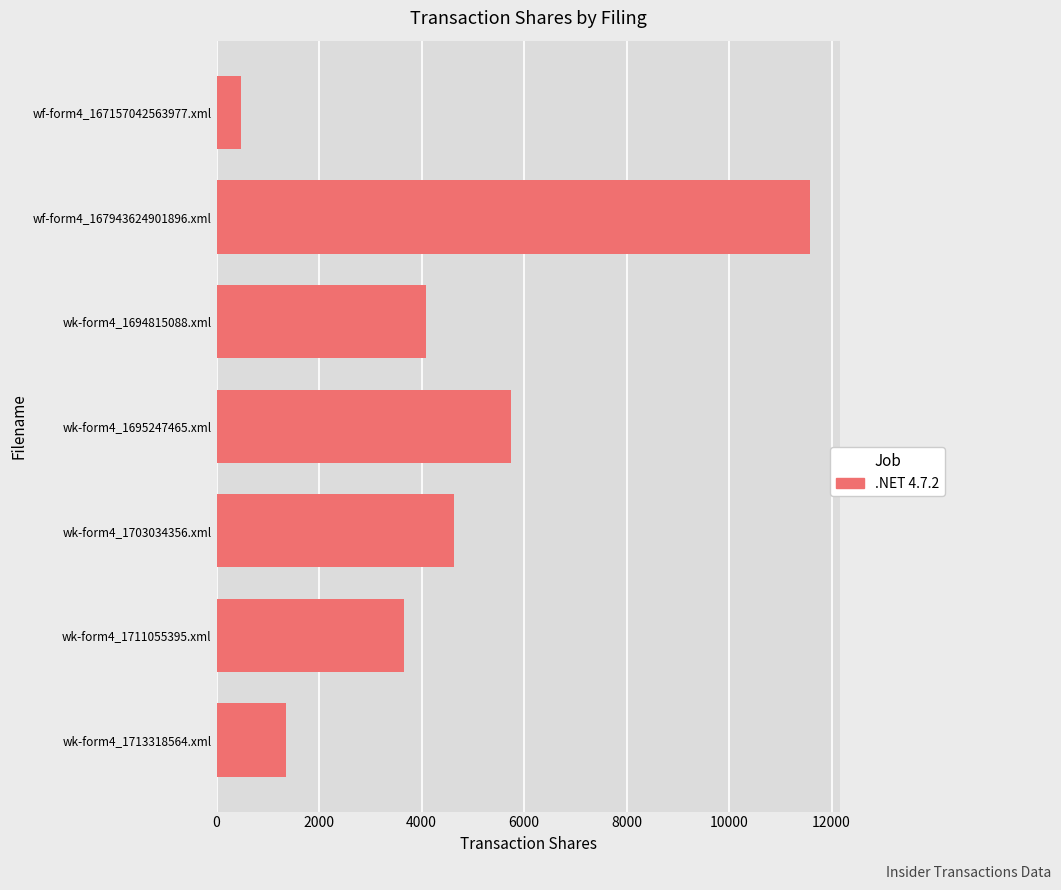

Reading bottom to top, what are all the values shown in this chart?

1350	3665	4630	5740	4087	11576	473